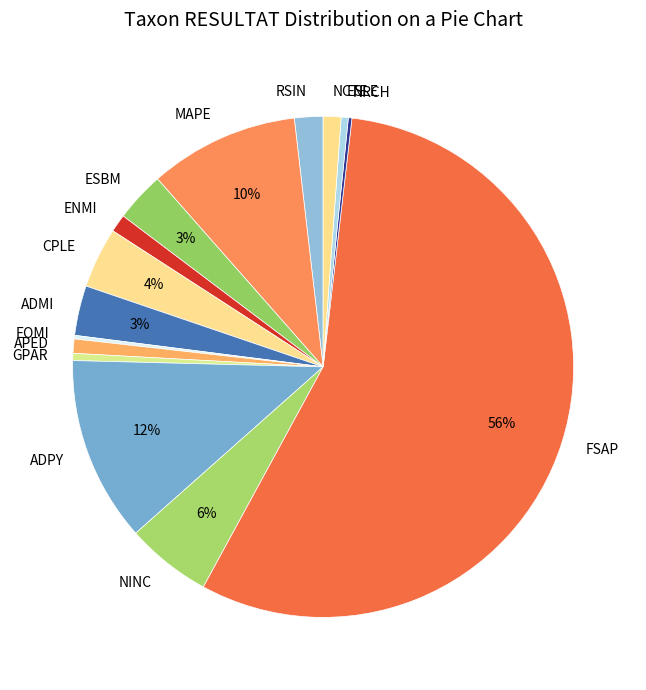

Is the sum of GPAR and NCTE greater than half?

No